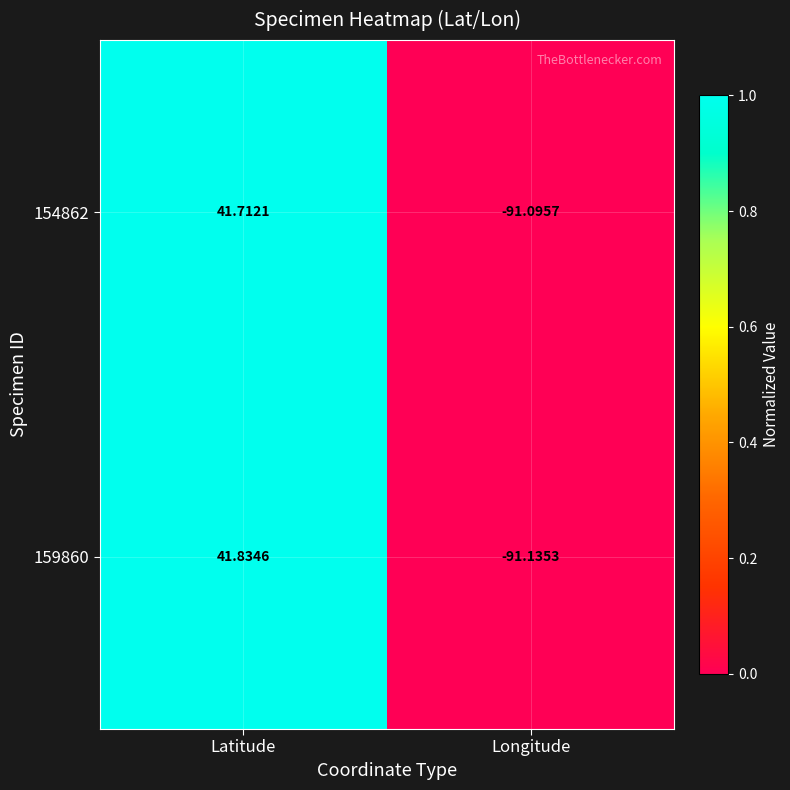

At Latitude, list the series in order from smallest to largest.

154862, 159860